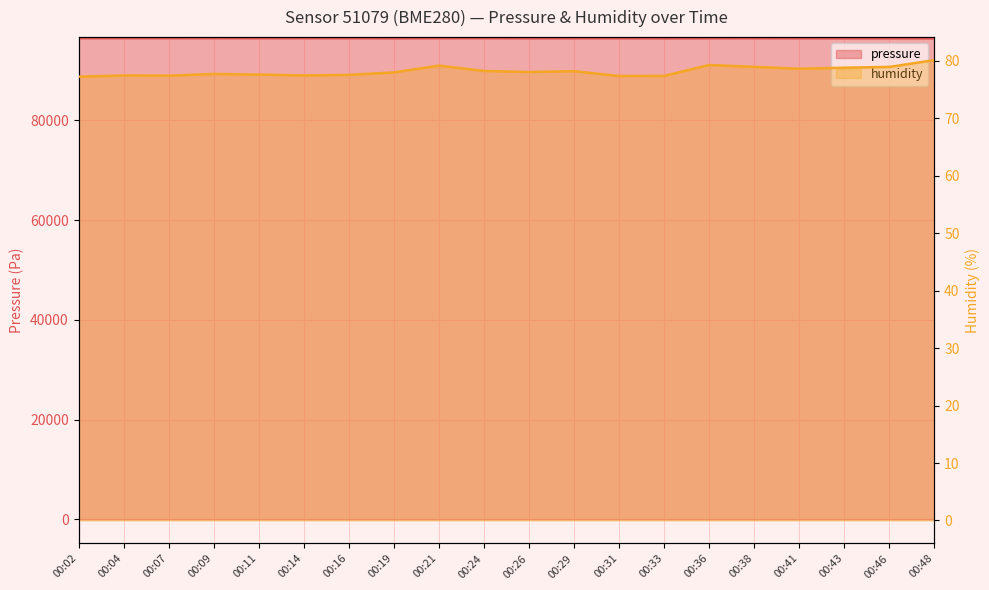

Where does the humidity series first go above 78?

00:21